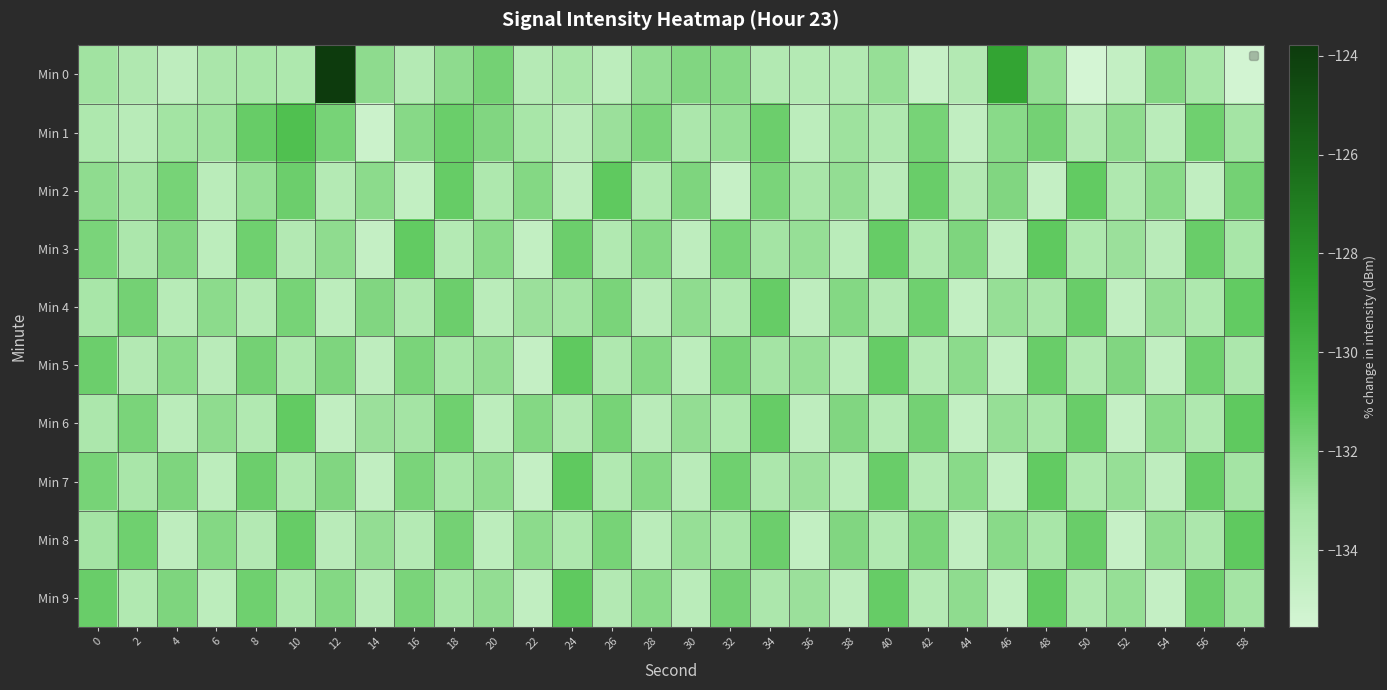

What is the difference between the highest and lowest values at 40?

2.8